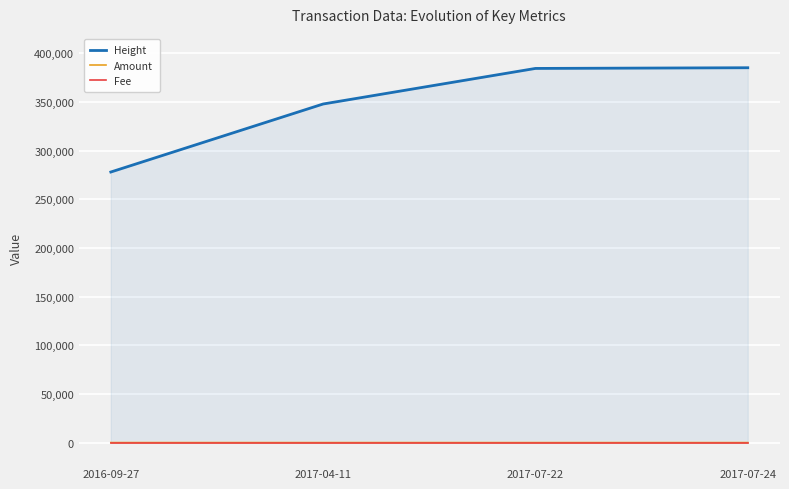

Is the value of Height at 2017-04-11 greater than the value of Amount at 2017-07-24?

Yes